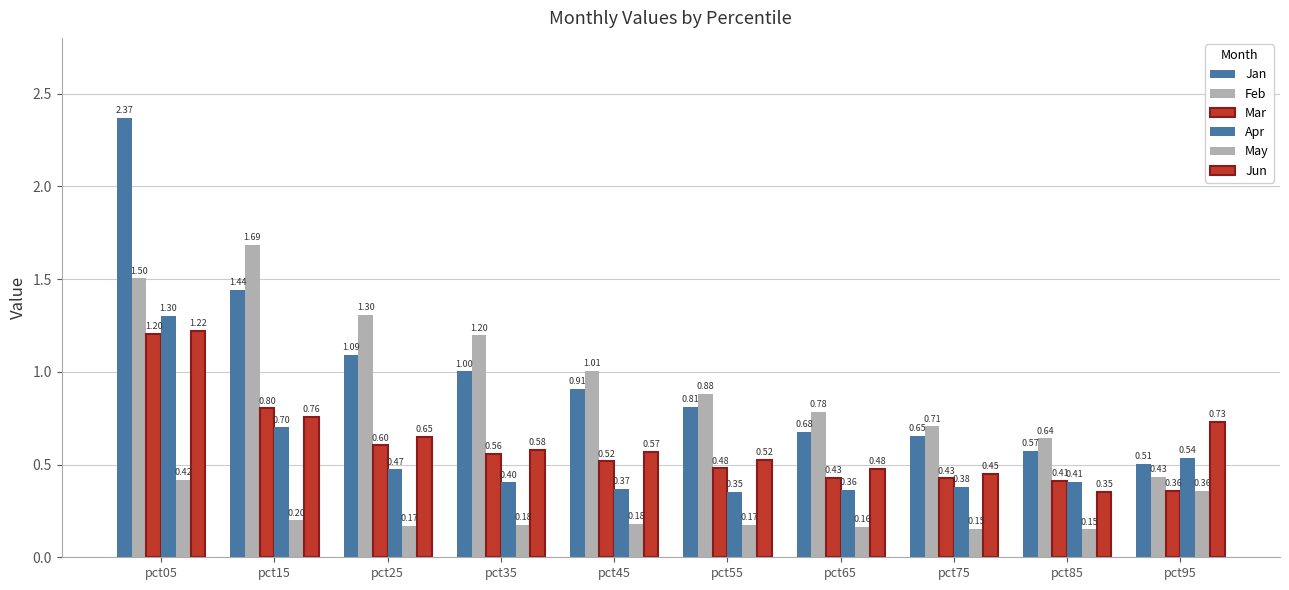

How many data points does each series have?

10